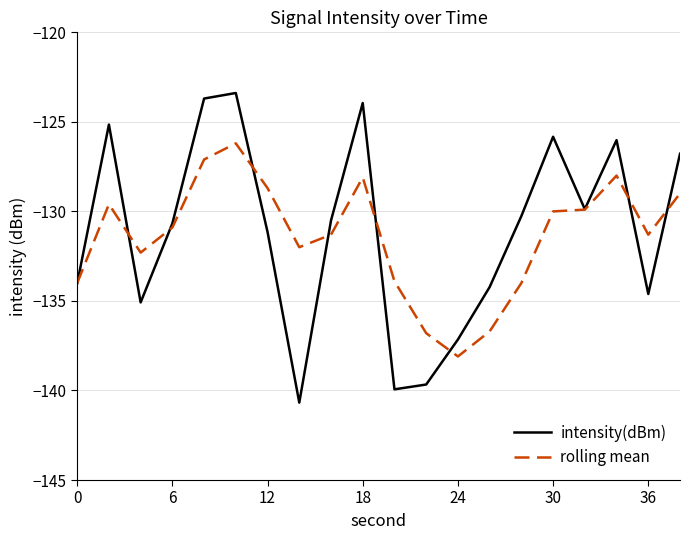

Rank the series by their maximum value, from highest to lowest.

intensity(dBm), rolling mean